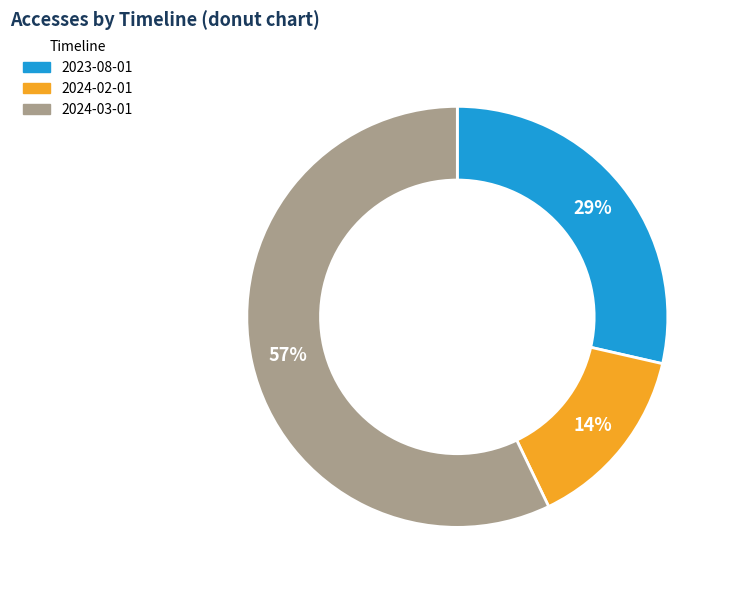

Combined, do 2024-02-01 and 2024-03-01 account for over 50%?

Yes